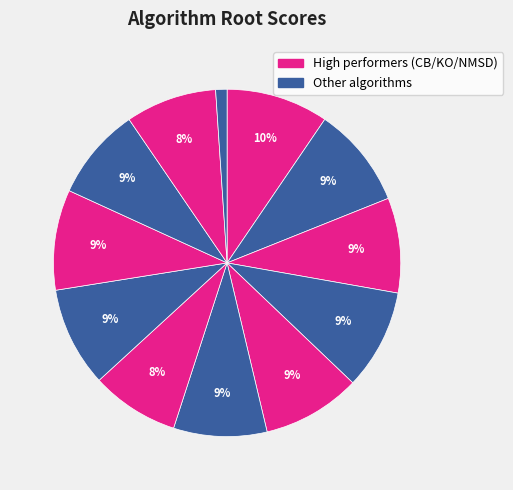

Count the number of slices in the pie.

12